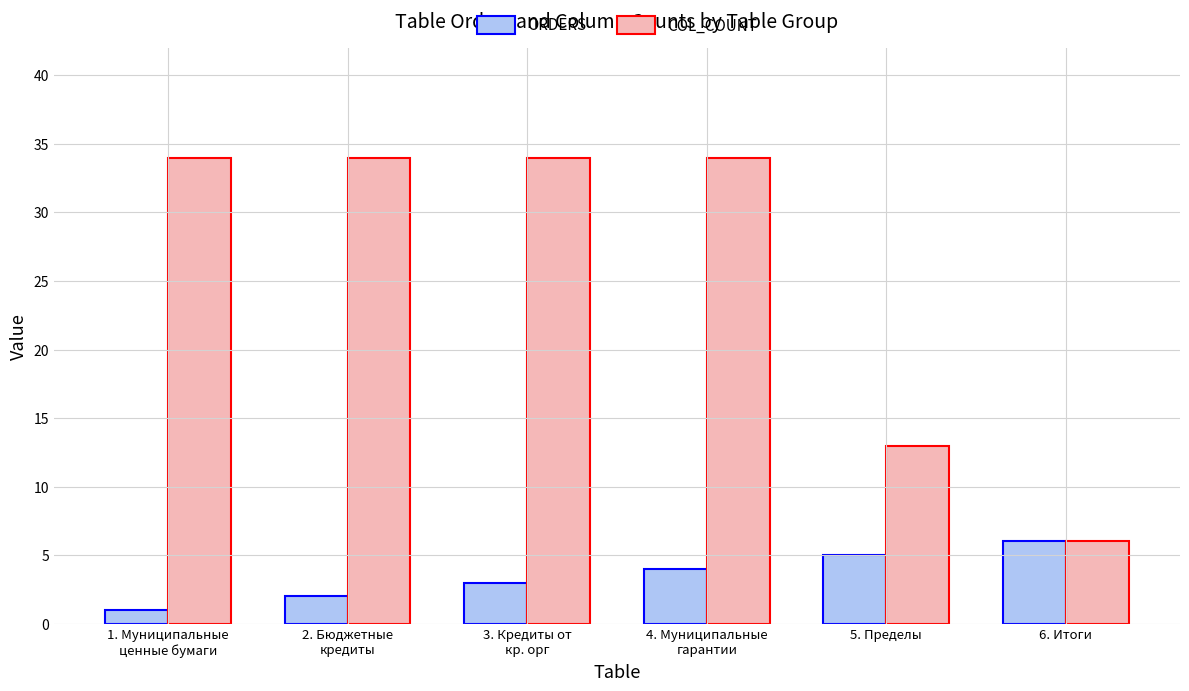

What is the difference between the highest and lowest values at 1. Муниципальные
ценные бумаги?

33